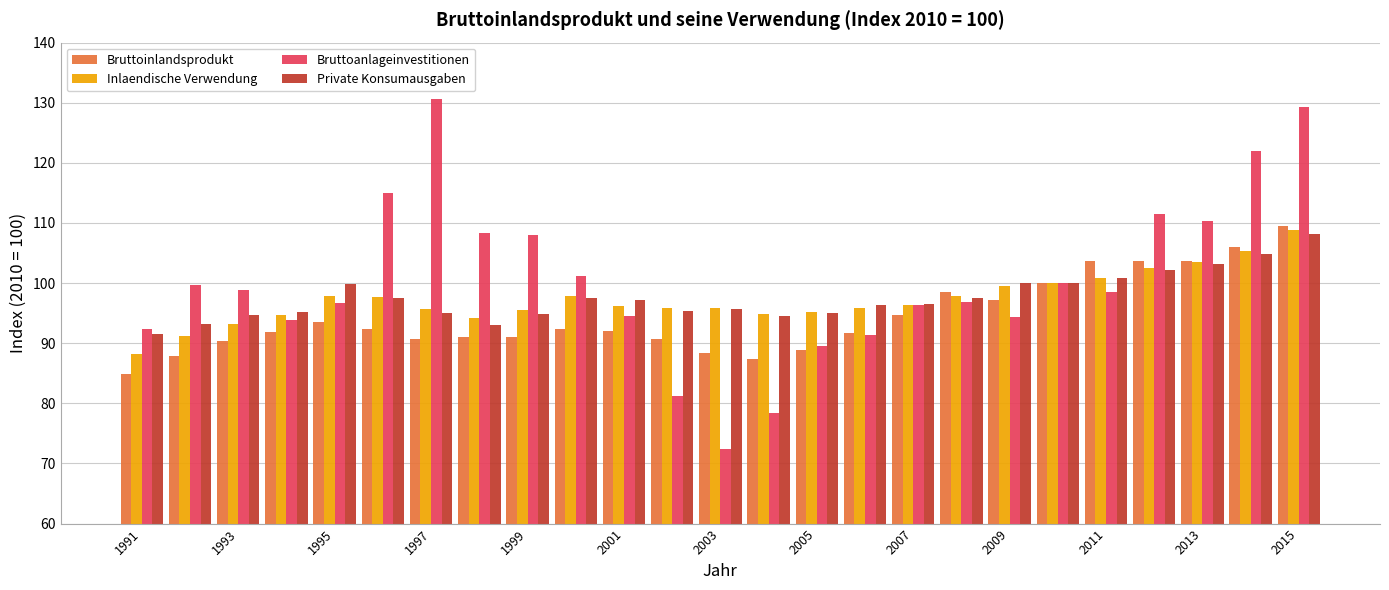

What is the smallest value displayed?

72.4